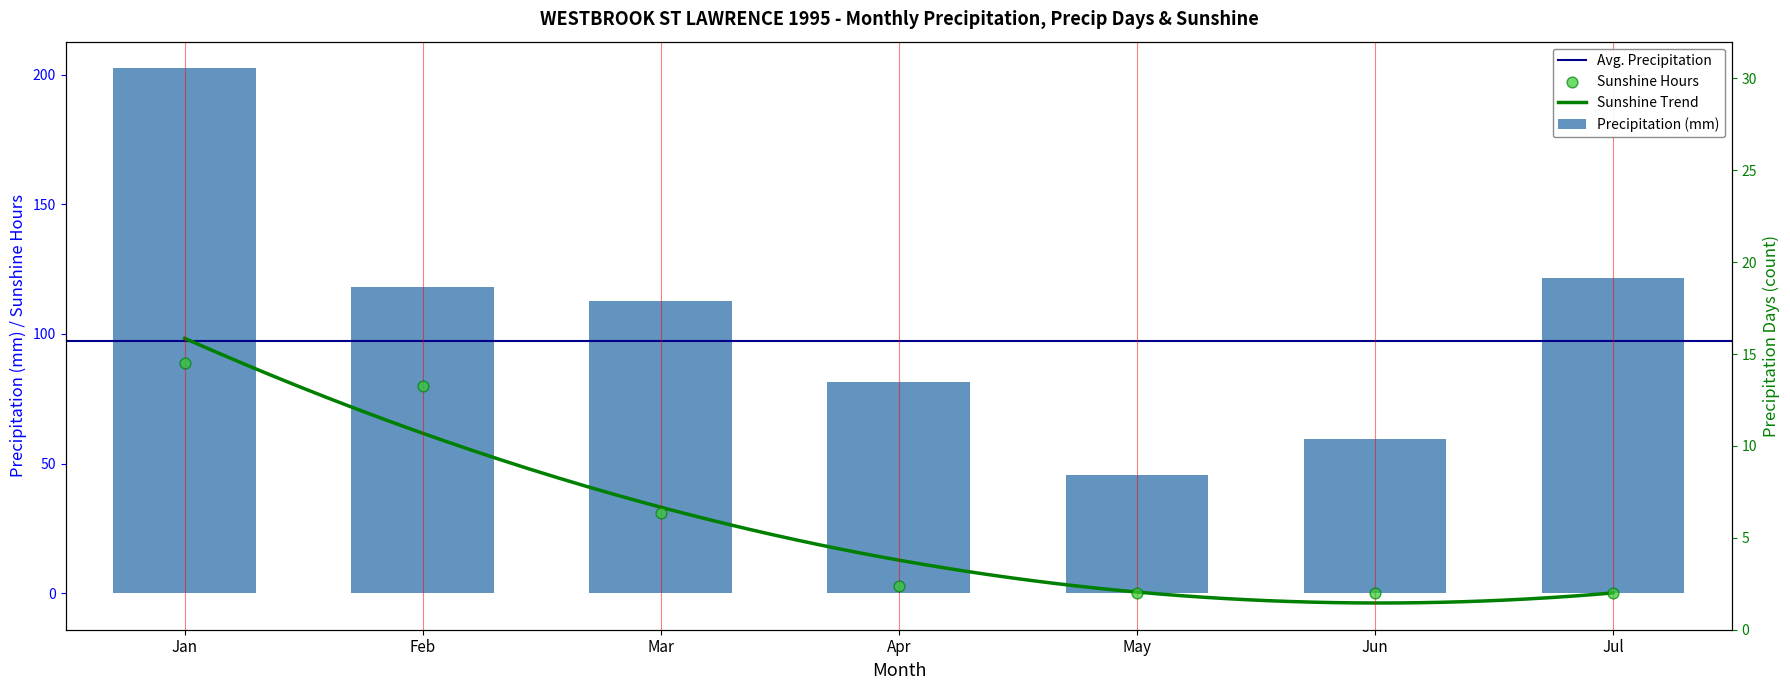

What is the difference between the maximum and minimum values in the Precipitation (mm) series?

156.8